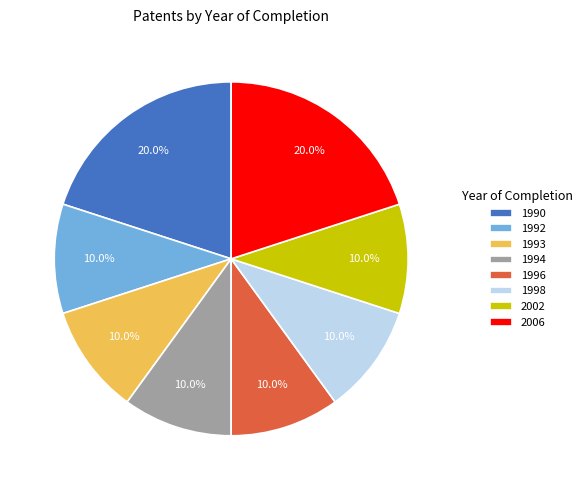

What is the ratio of the value at 1992 to the value at 1993?

1.0